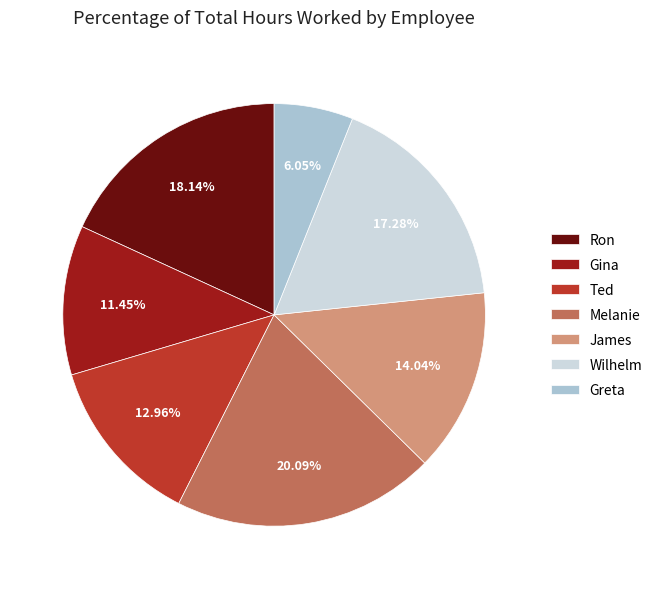

Which has a higher value, Ron or Gina?

Ron